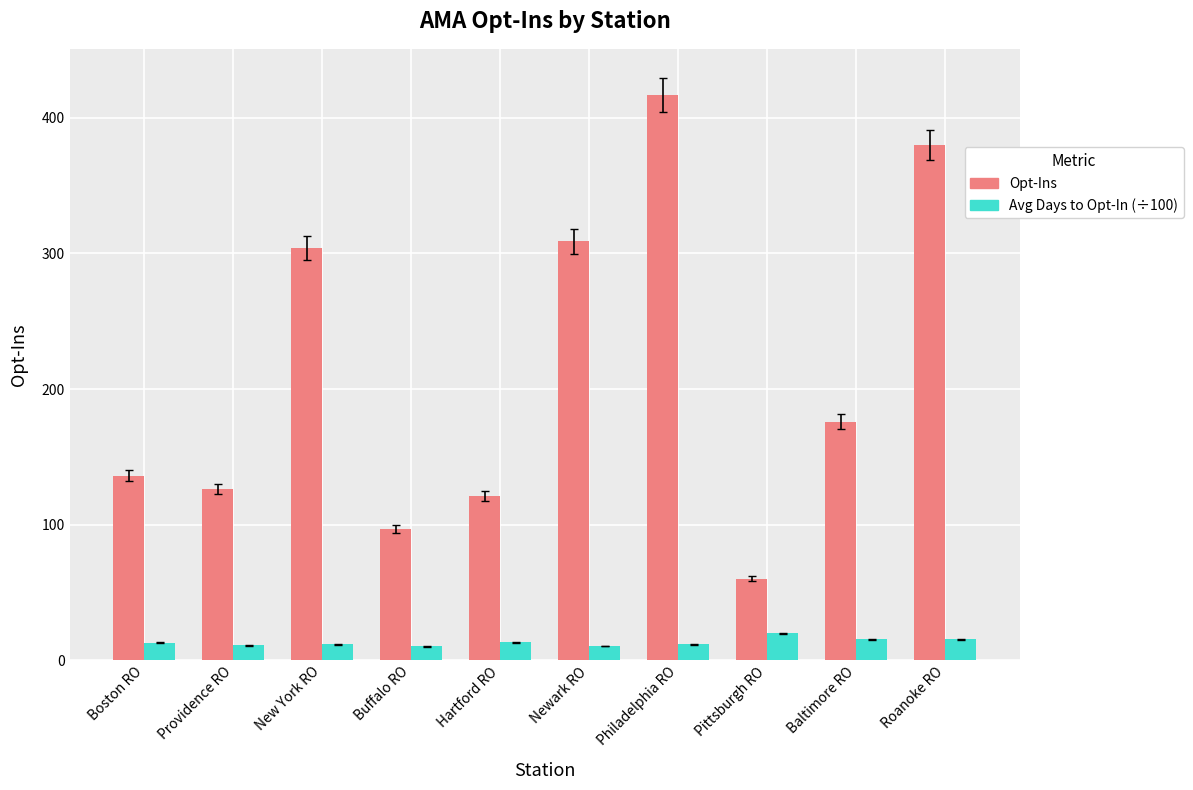

What is the label of the 1st bar from the left?

Boston RO